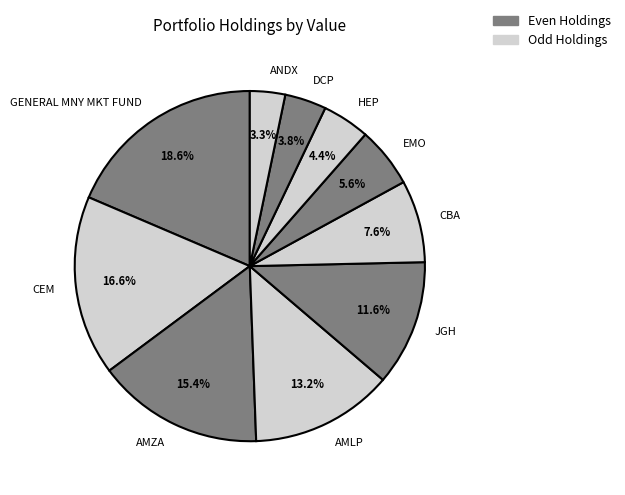

What is the smallest slice in the pie chart?

ANDX